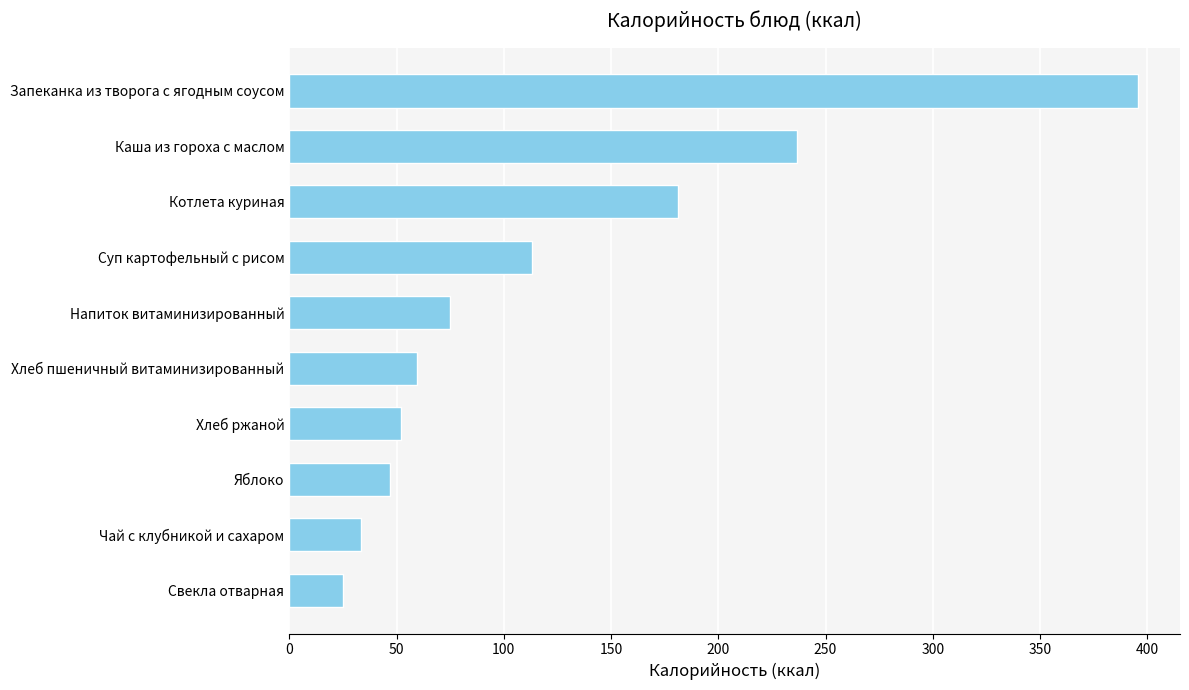

True or false: the data shows 187.3 at Запеканка из творога с ягодным соусом.

False